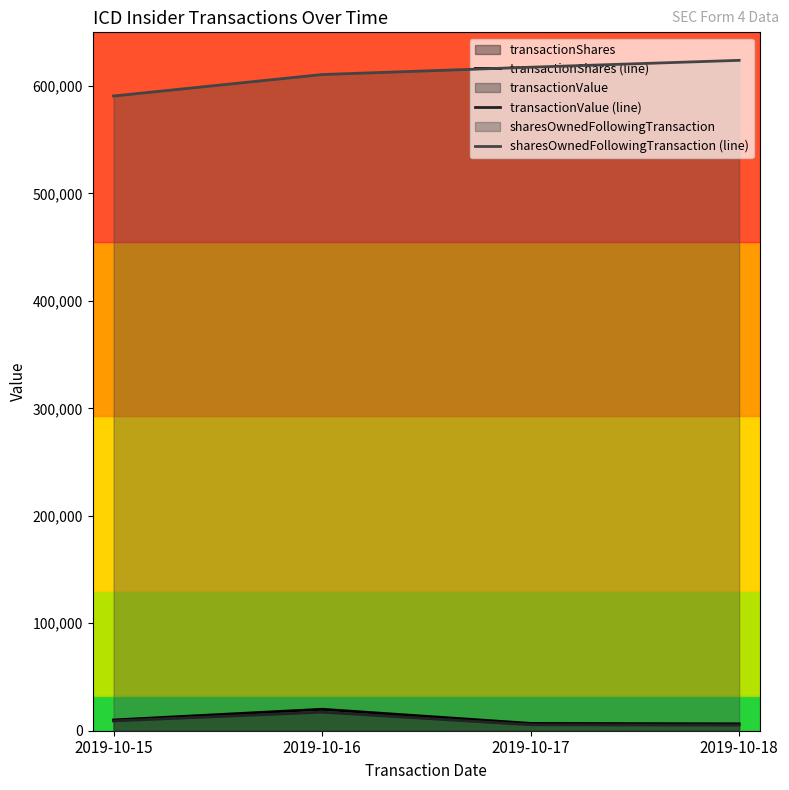

Which series has the largest total across all categories?

sharesOwnedFollowingTransaction (line)